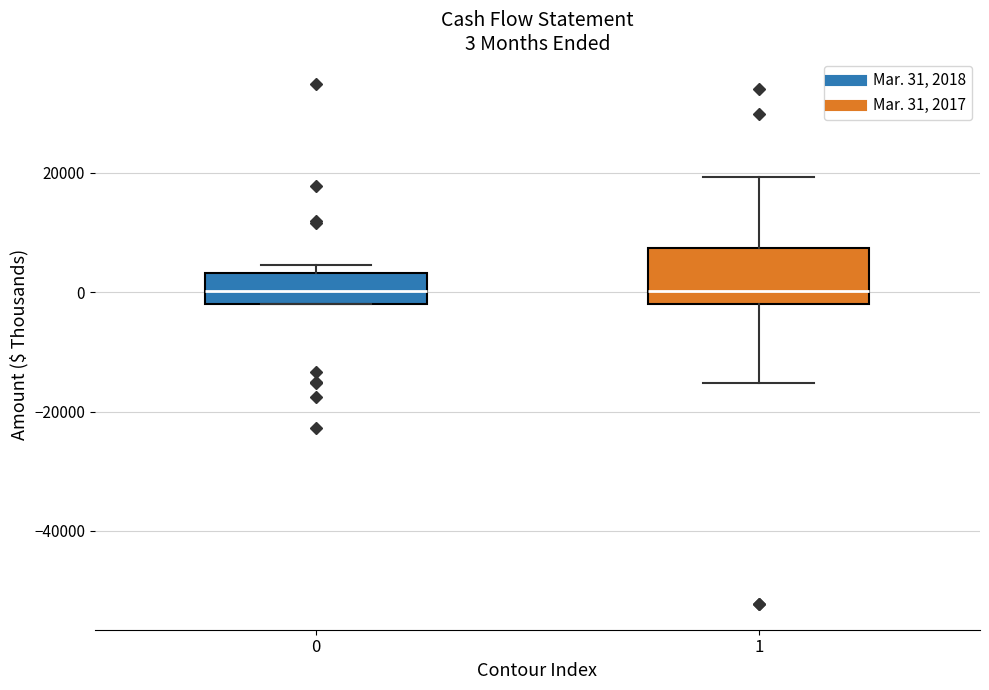

Comparing the boxes themselves (not the whiskers), which one is the tallest?

1